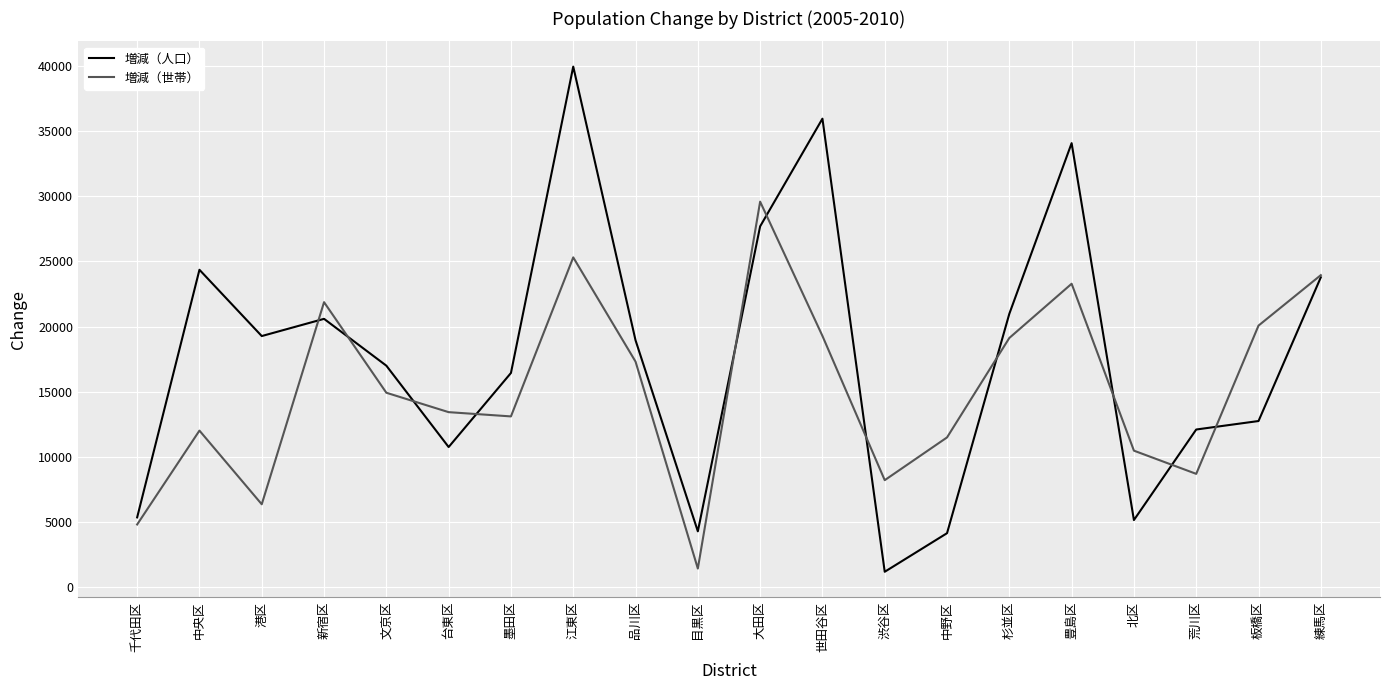

Where is 増減（人口） nearest to the value 20566?

新宿区